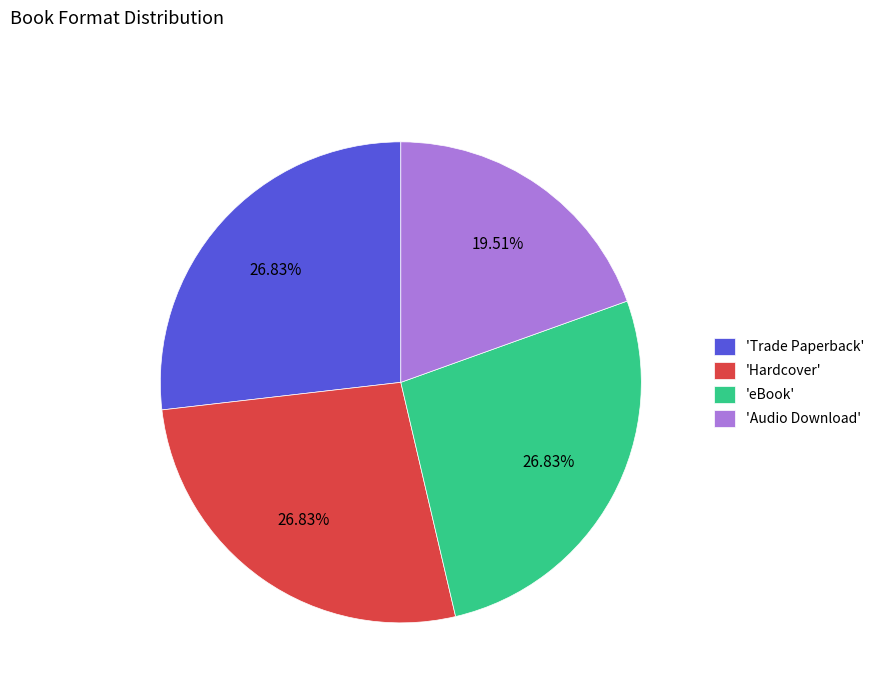

Count the number of slices in the pie.

4